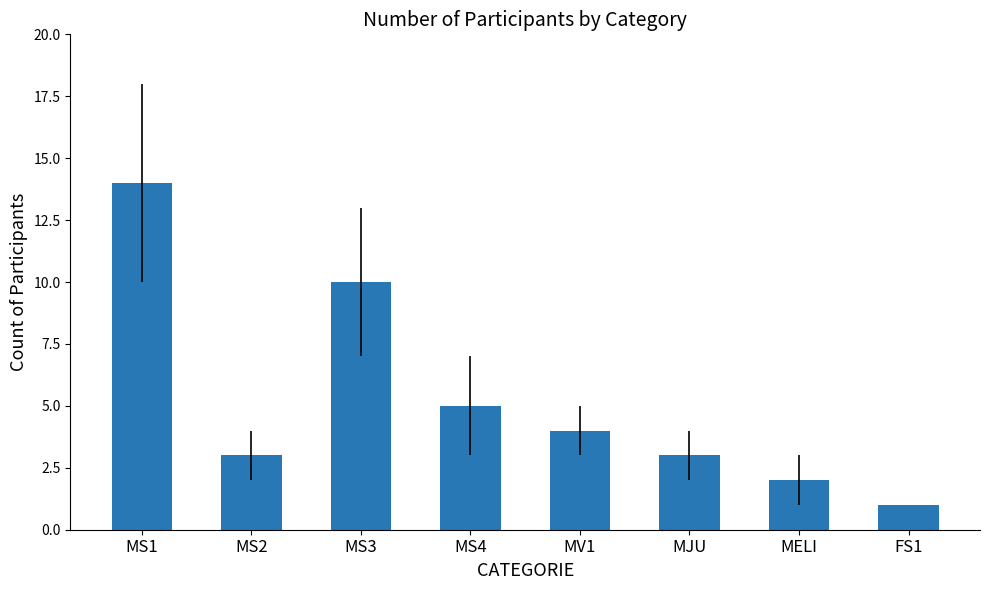

What position from the right is MV1?

4